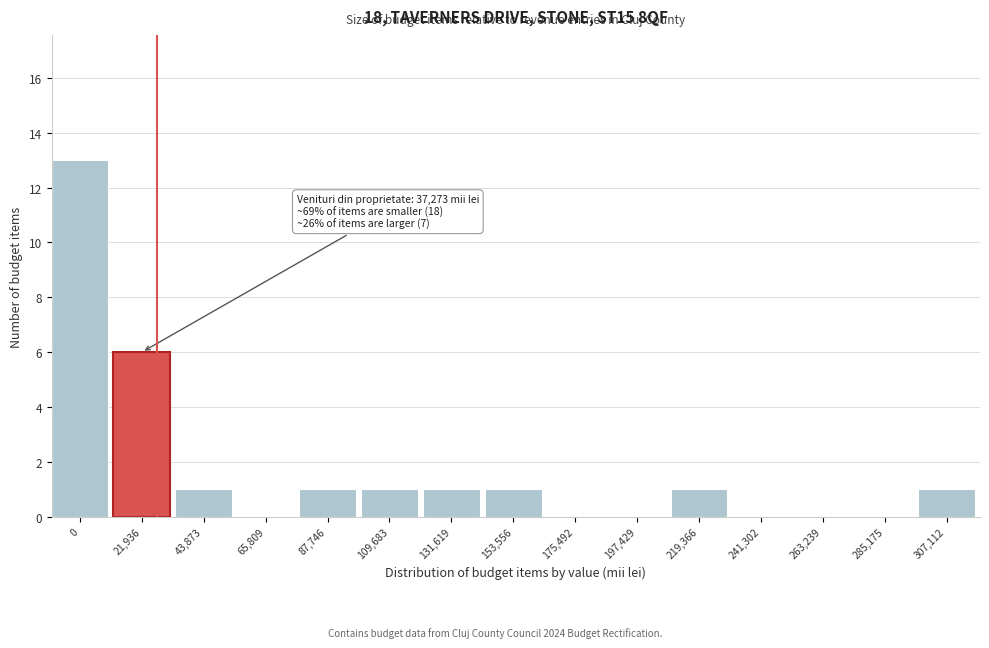

Reading left to right, list all the values displayed in this chart.

0=13	21,936=6	43,873=1	65,809=0	87,746=1	109,683=1	131,619=1	153,556=1	175,492=0	197,429=0	219,366=1	241,302=0	263,239=0	285,175=0	307,112=1